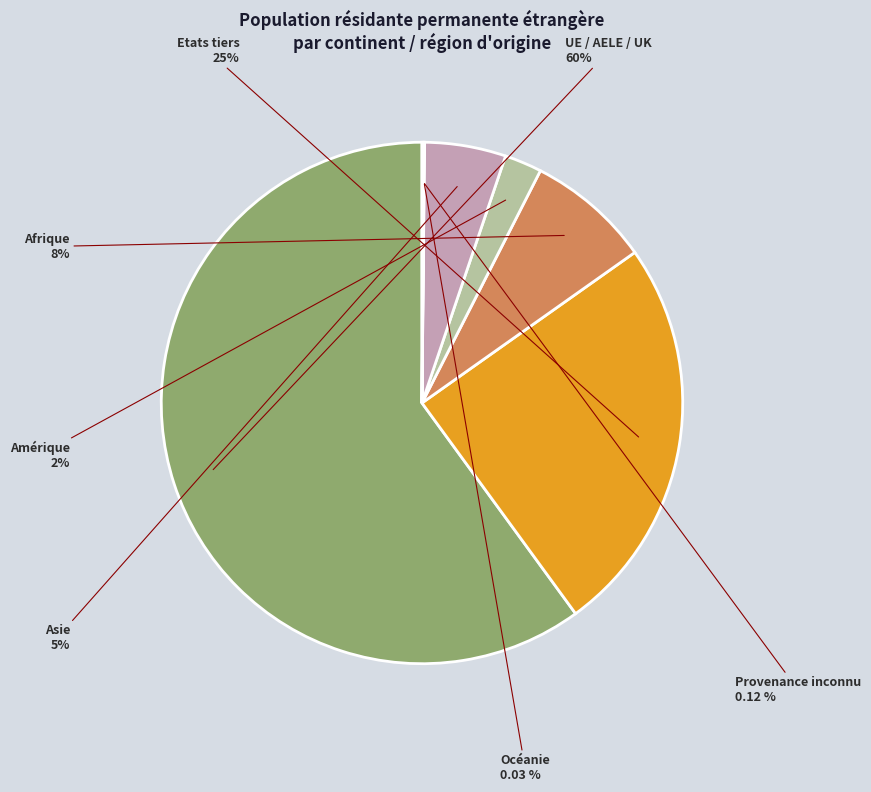

Is there a majority slice in this chart?

Yes